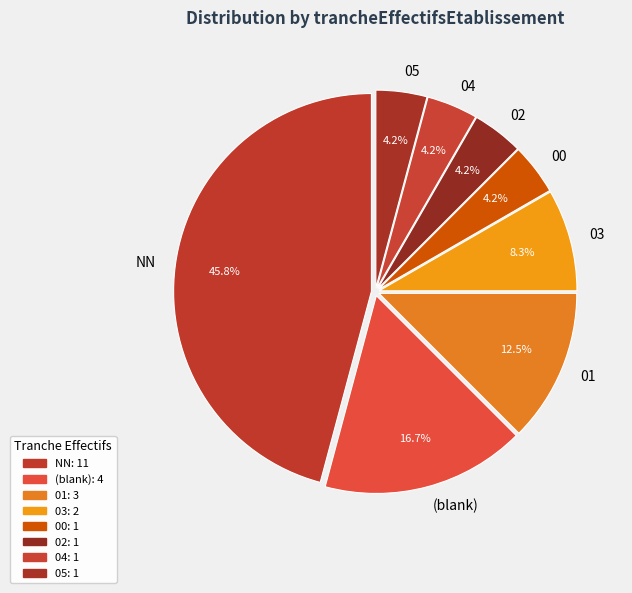

Approximately how many times larger is the value at 02 compared to 04?

1.0